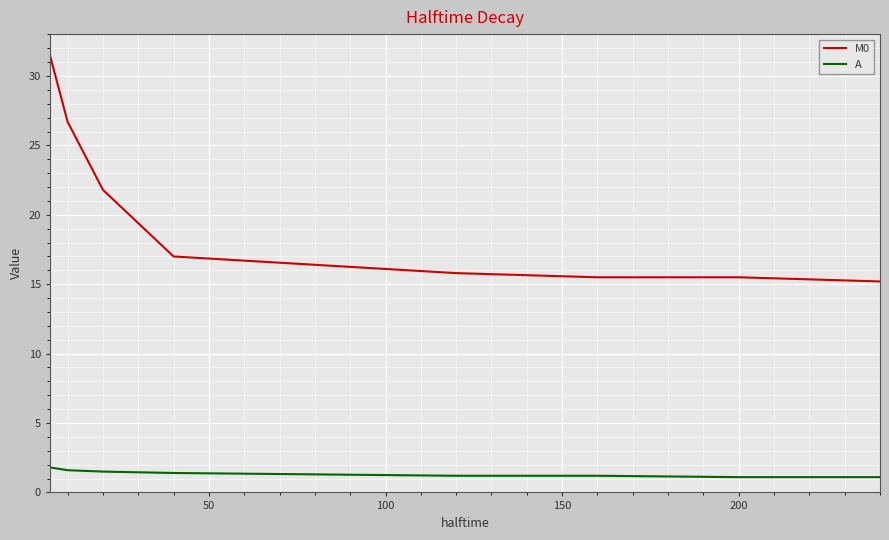

How many series are shown in this chart?

2